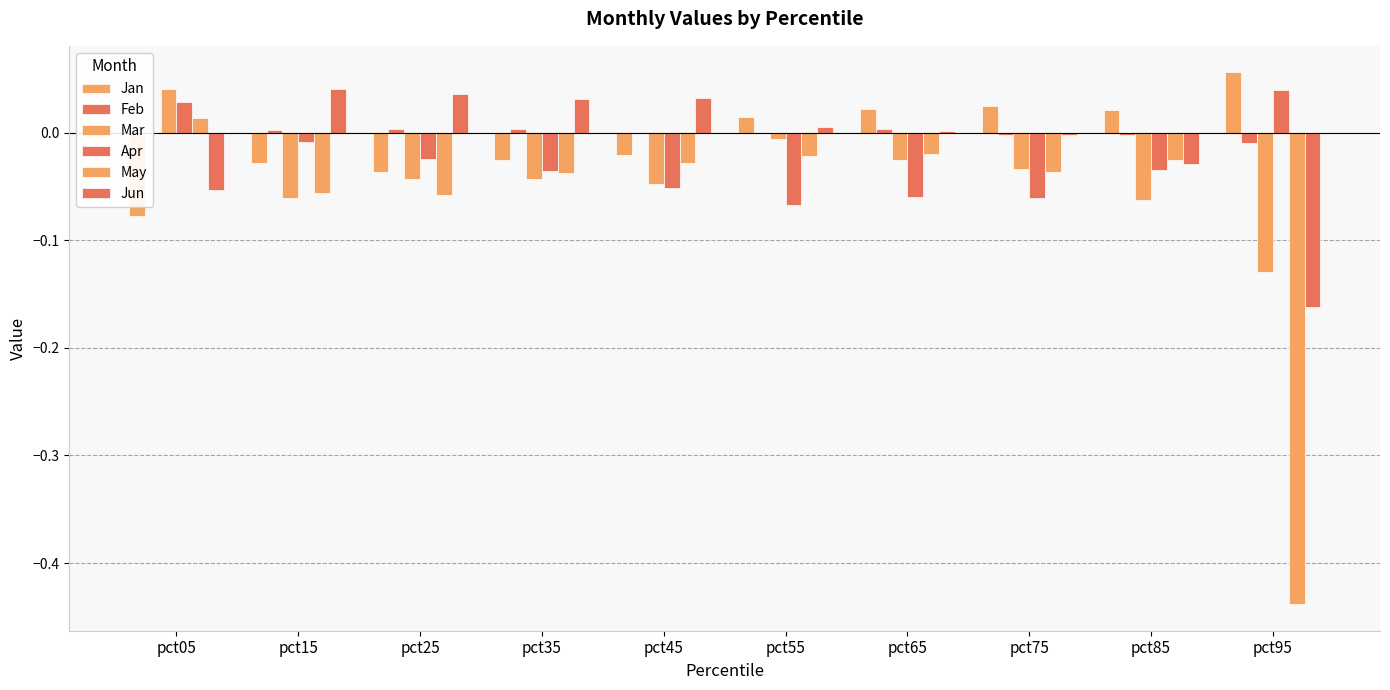

Between pct75 and pct85, which series saw the biggest shift?

Mar